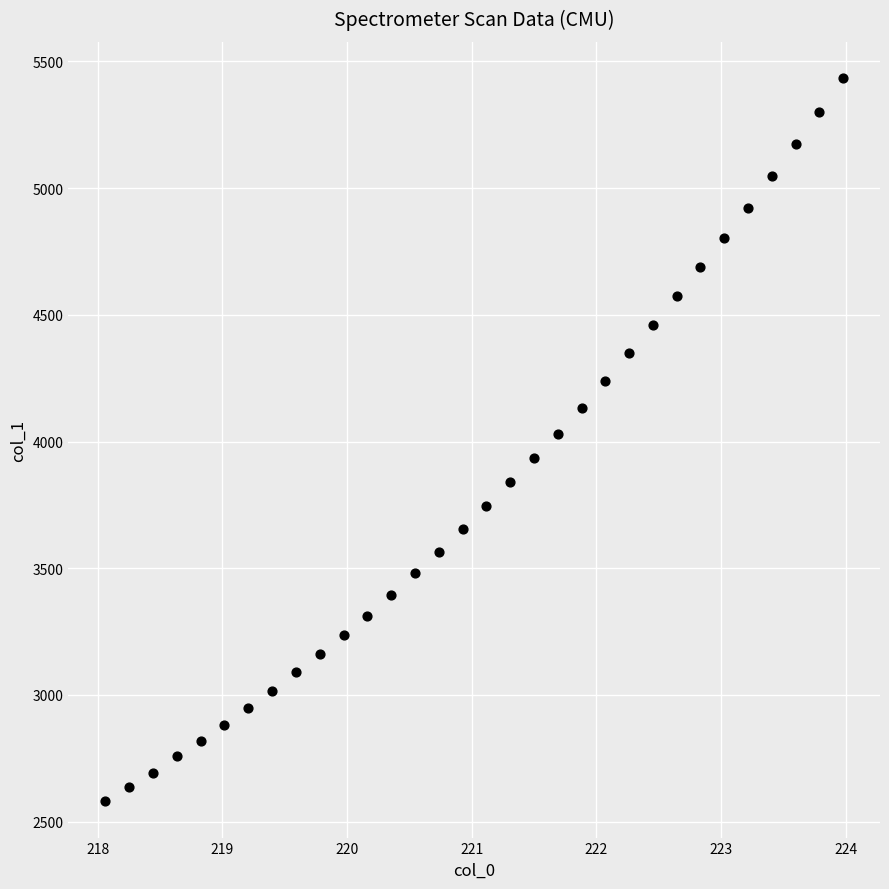

What is the range of X values (max minus min)?

5.9